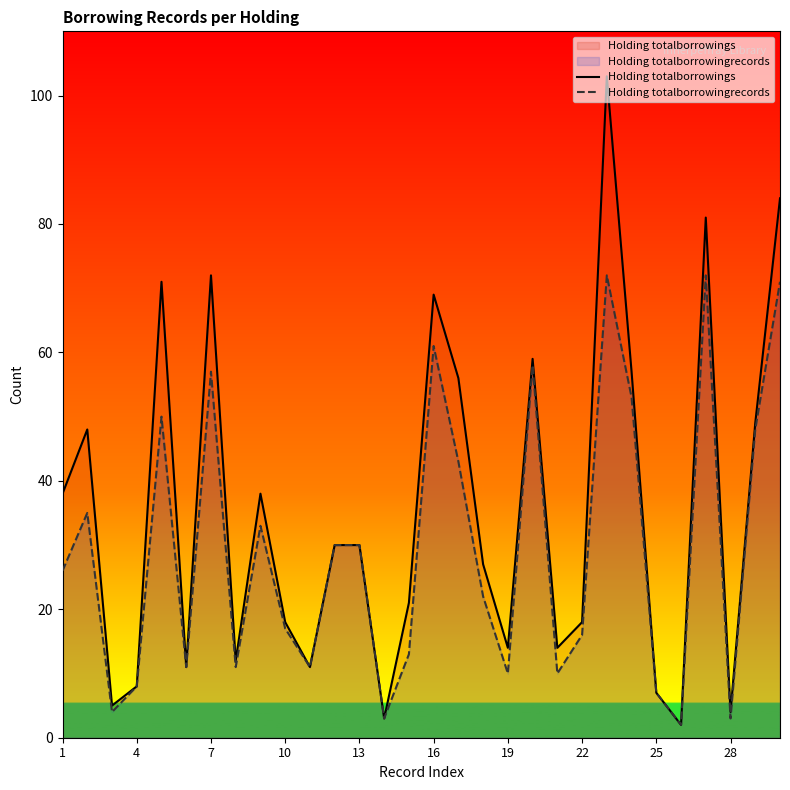

What is the difference between the maximum and minimum values in the Holding totalborrowings series?

101